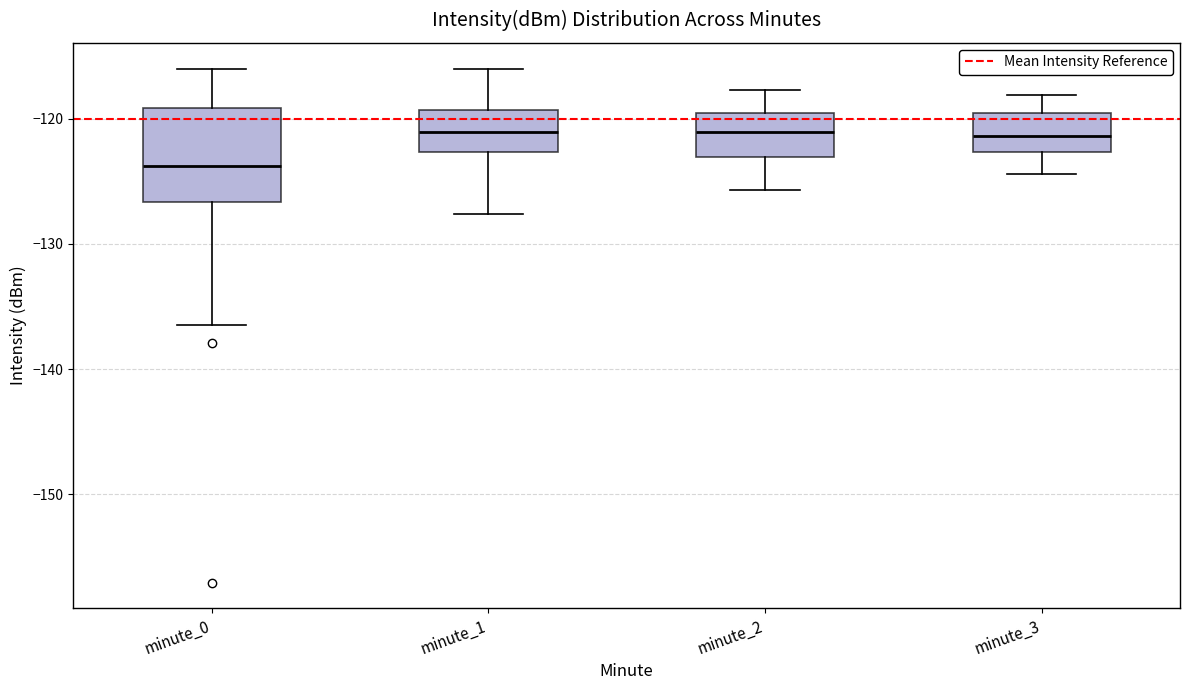

Which box is the tallest, from its lower edge to its upper edge?

minute_0